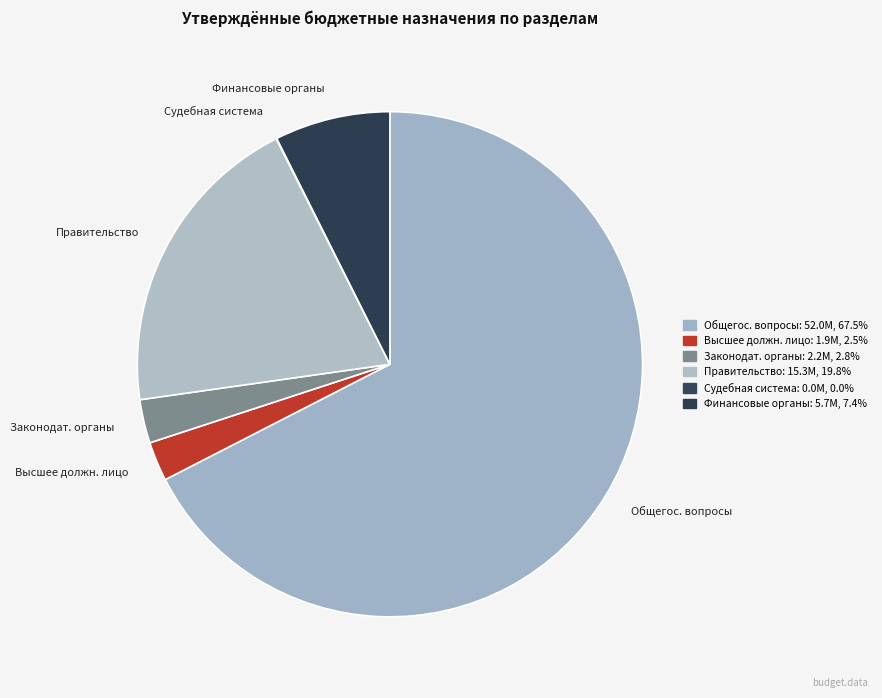

Do Общегос. вопросы and Правительство together represent more than half of the pie?

Yes